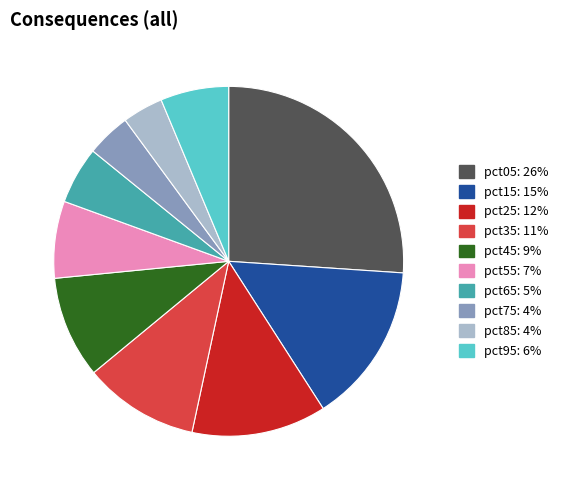

Count the number of slices in the pie.

10